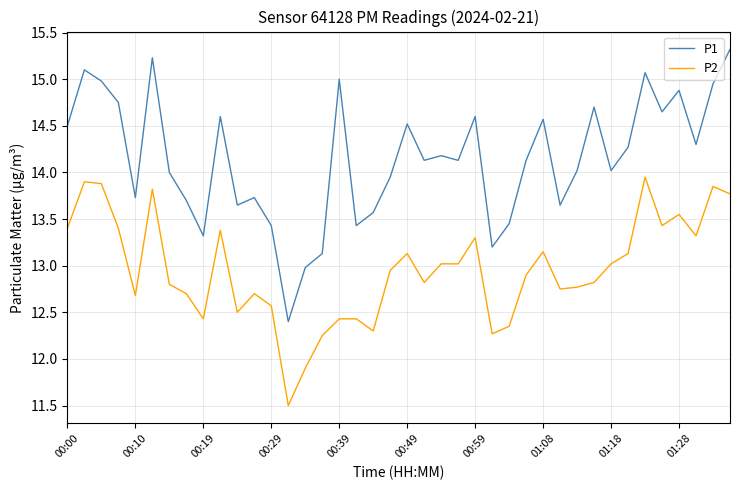

How many categories are shown in the chart?

40